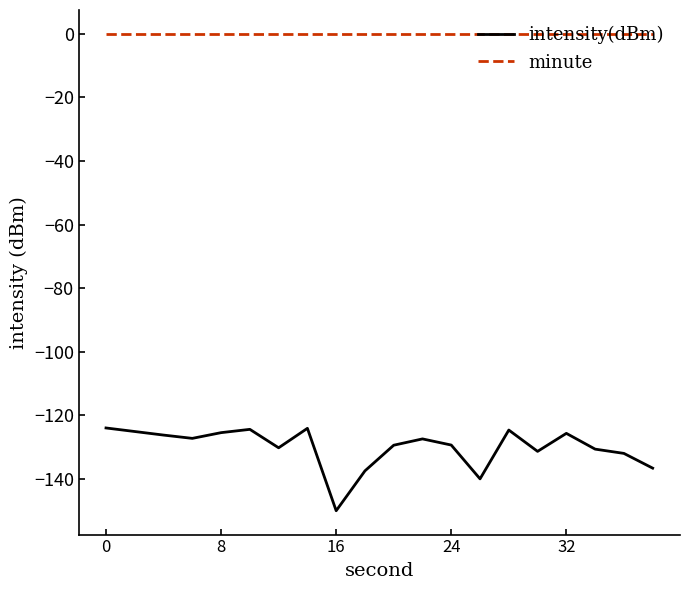

What is the smallest value displayed?

-150.0